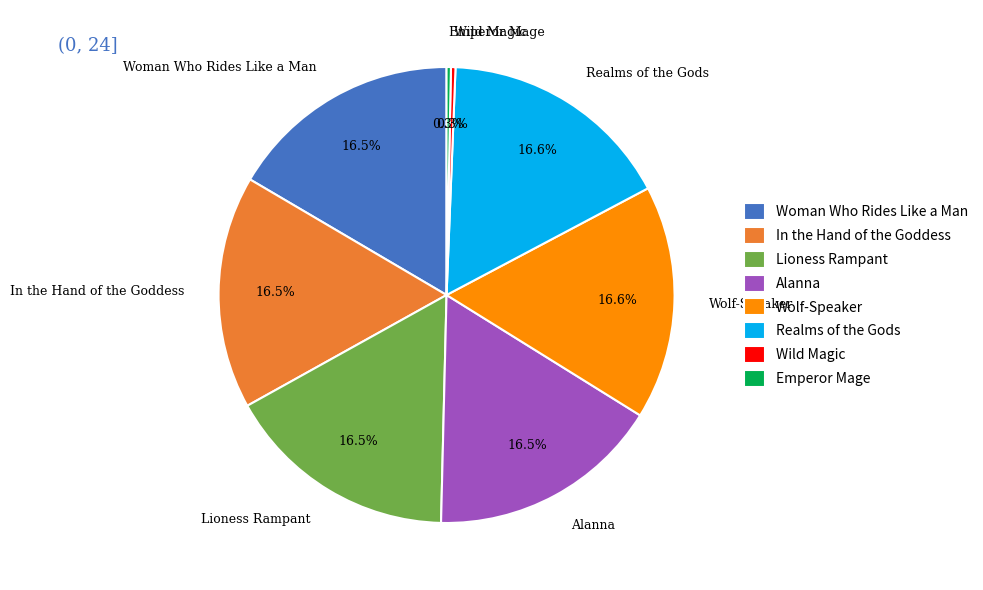

How many slices are in this pie chart?

8